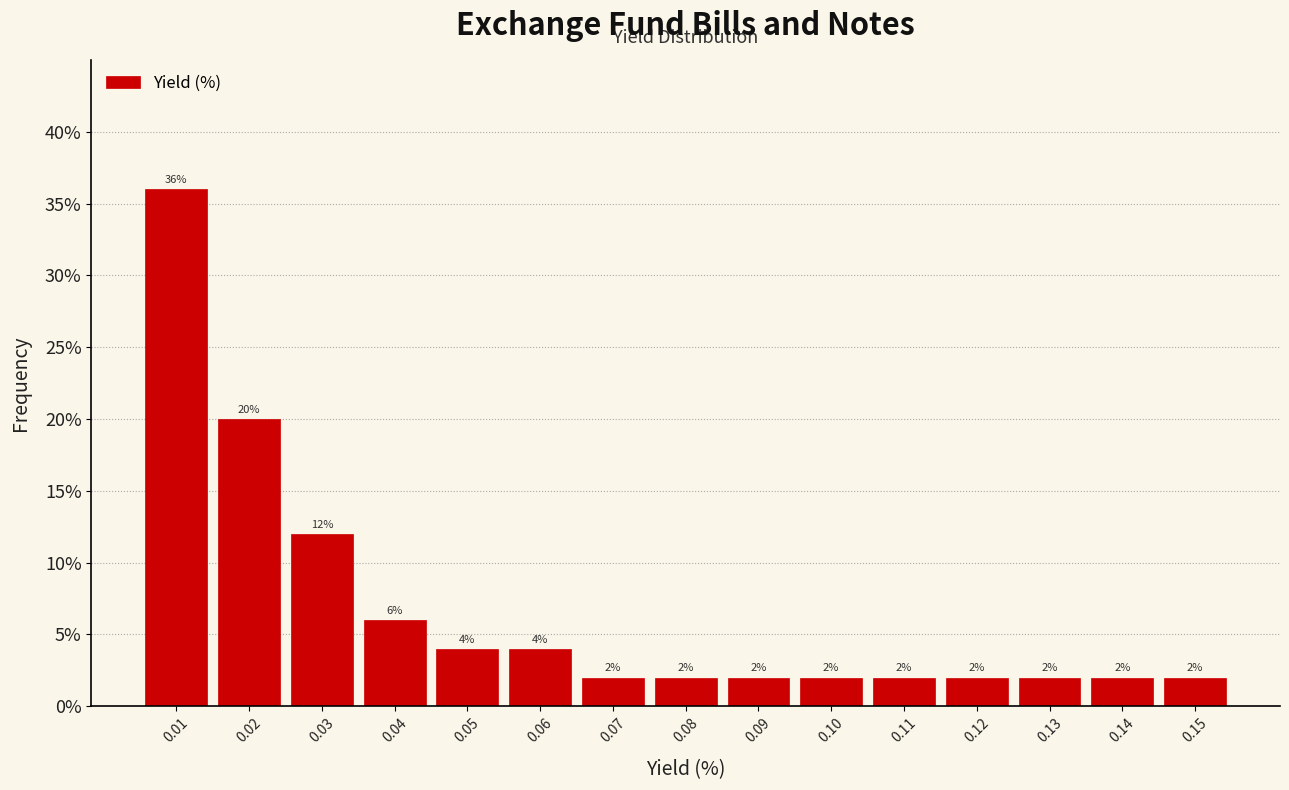

Reading left to right, transcribe all the data shown in this chart.

36	20	12	6	4	4	2	2	2	2	2	2	2	2	2